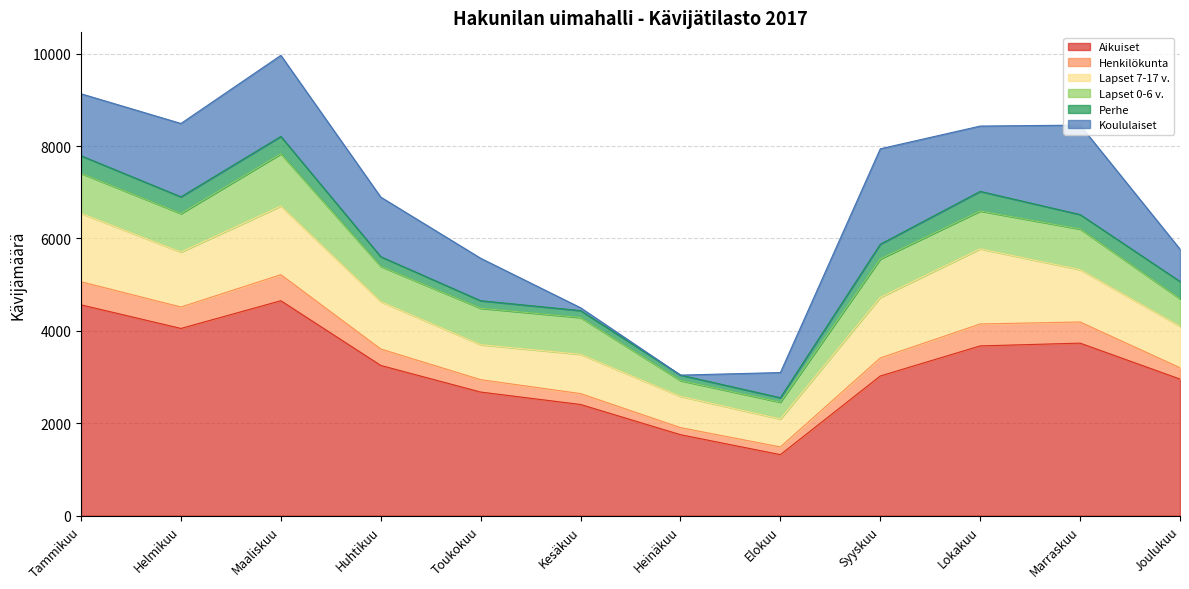

Is the value of Lapset 7-17 v. at Helmikuu greater than the value of Henkilökunta at Kesäkuu?

Yes